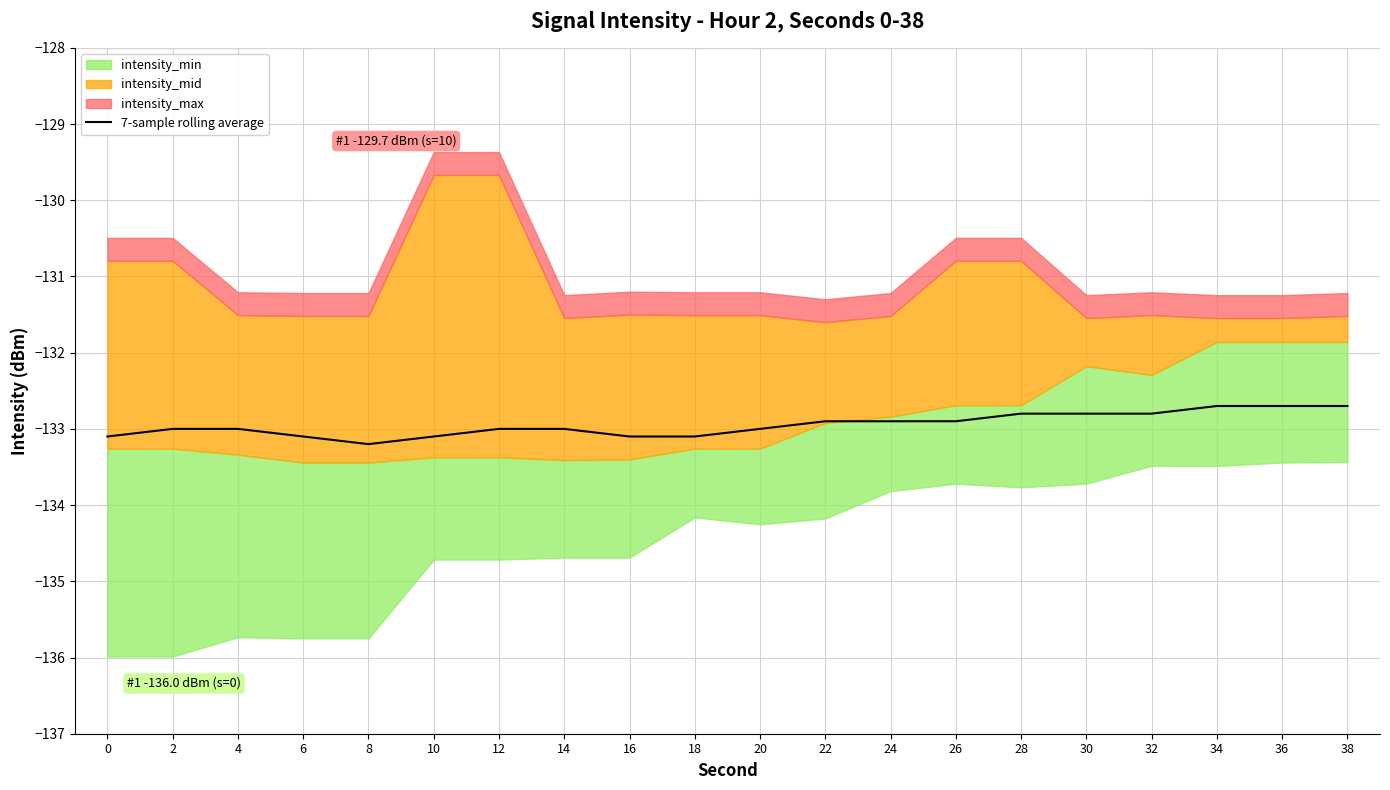

Where is the data nearest to the value -132?

34